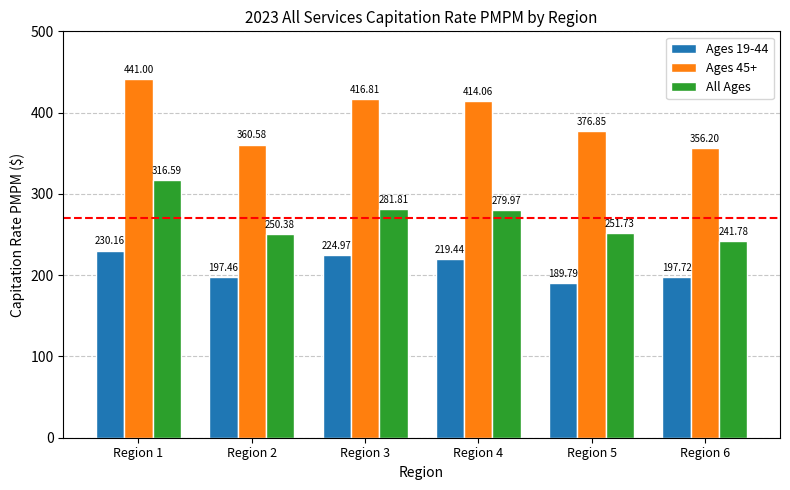

Between Region 2 and Region 6, which series saw the biggest shift?

All Ages